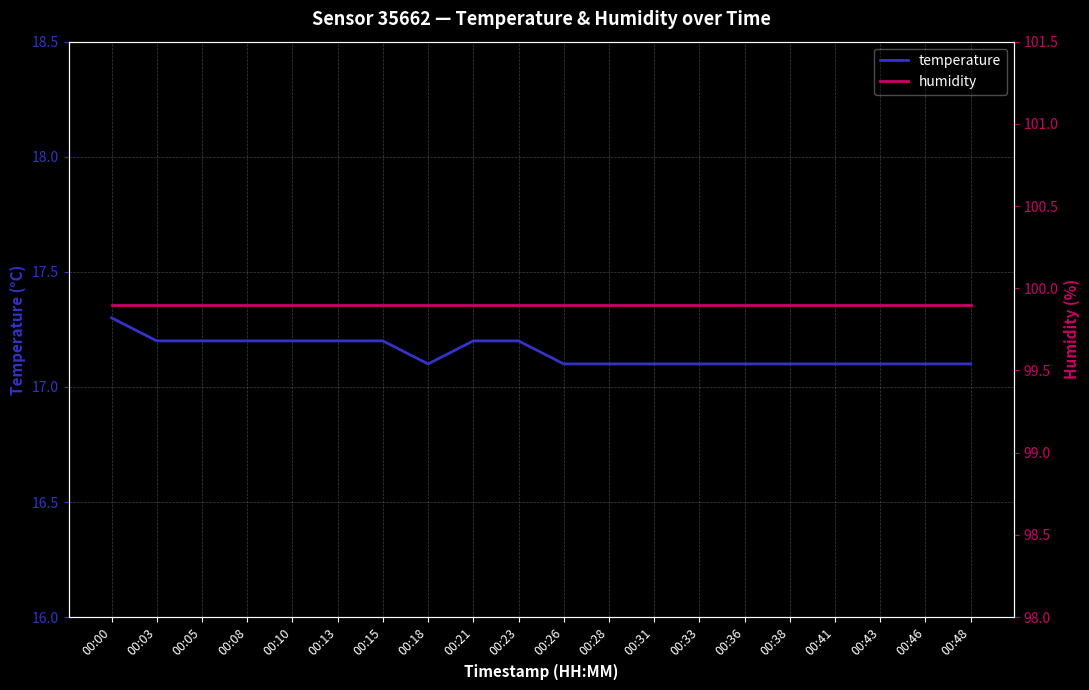

Which series changed the most between 00:15 and 00:36?

temperature